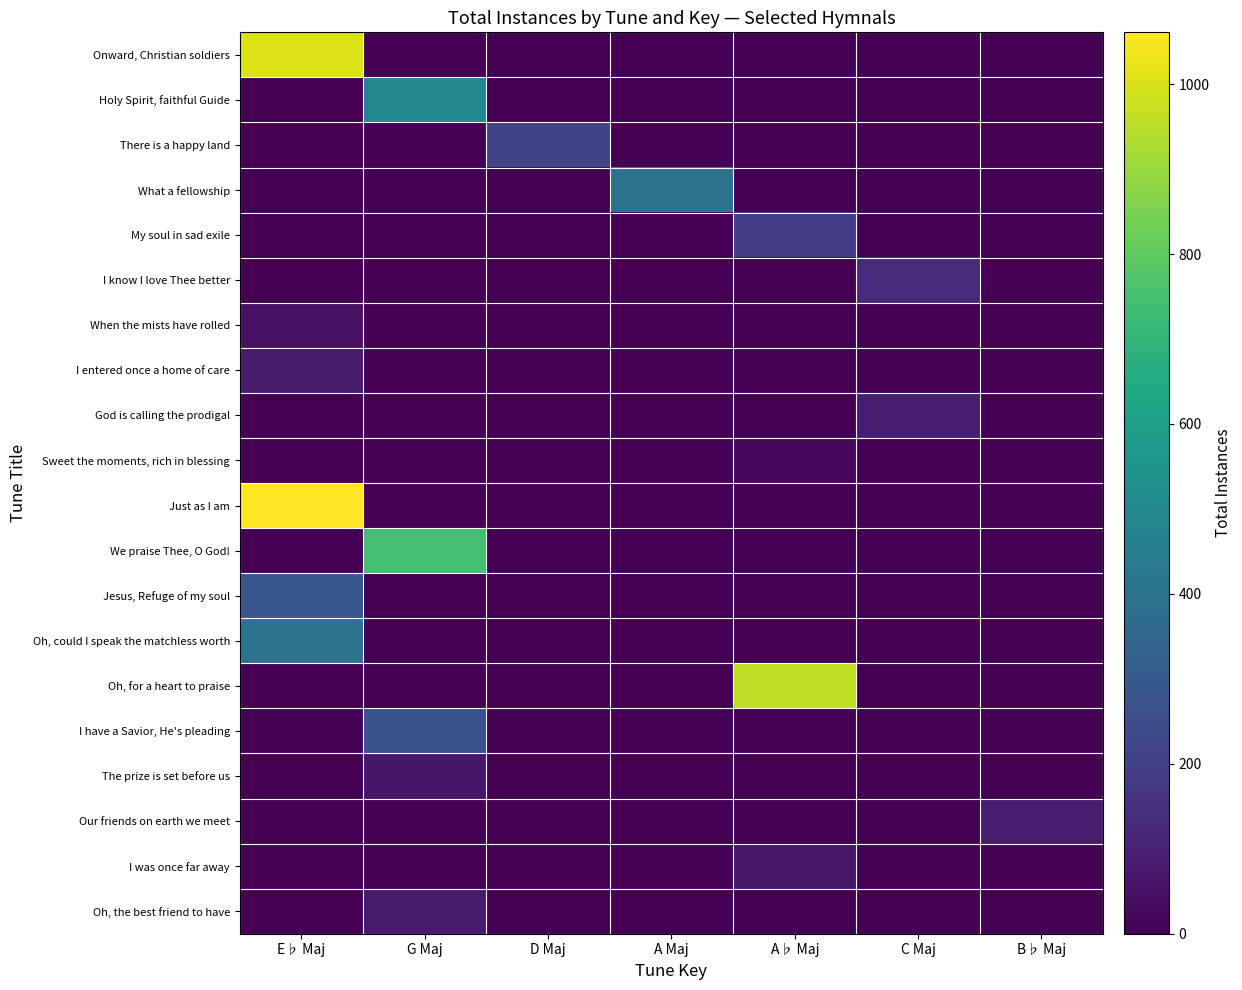

What is the spread (max minus min) of values at A♭ Maj?

958